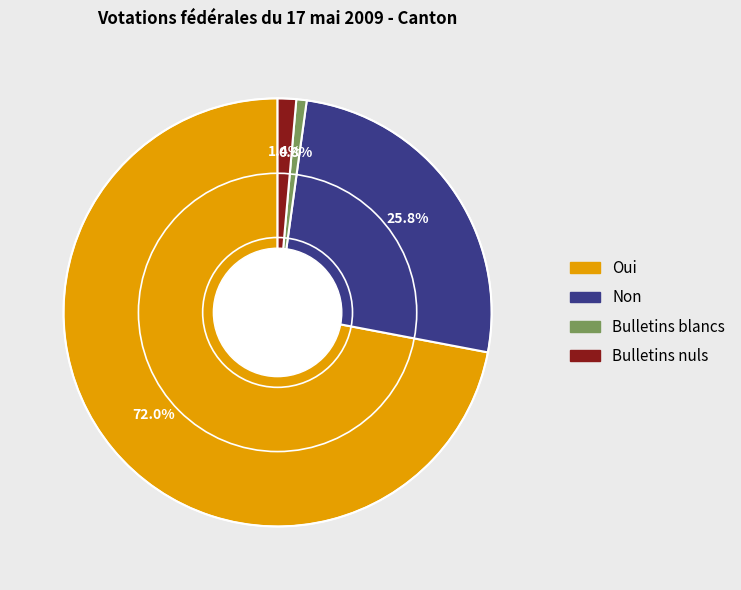

Between Bulletins blancs and Oui, which is larger?

Oui